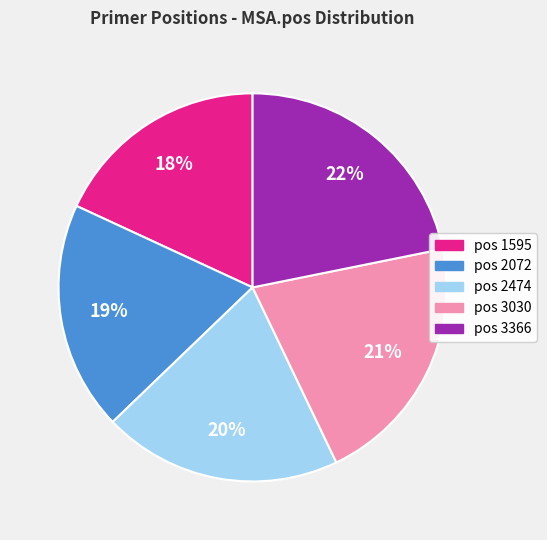

To the nearest percent, what is the average slice percentage?

20%